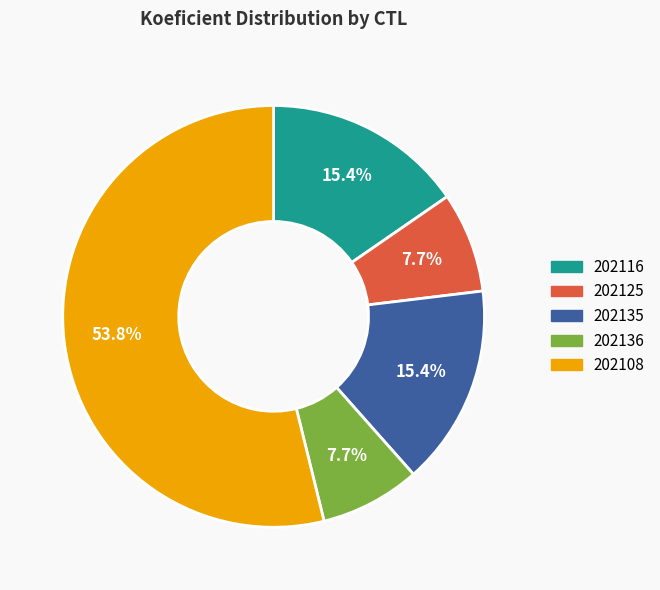

How much of the chart is everything except 202116?

84.6%